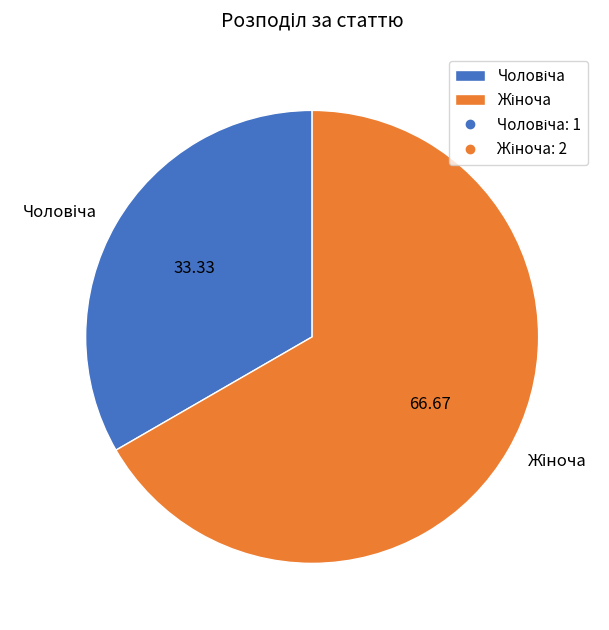

Does any single category account for the majority?

Yes